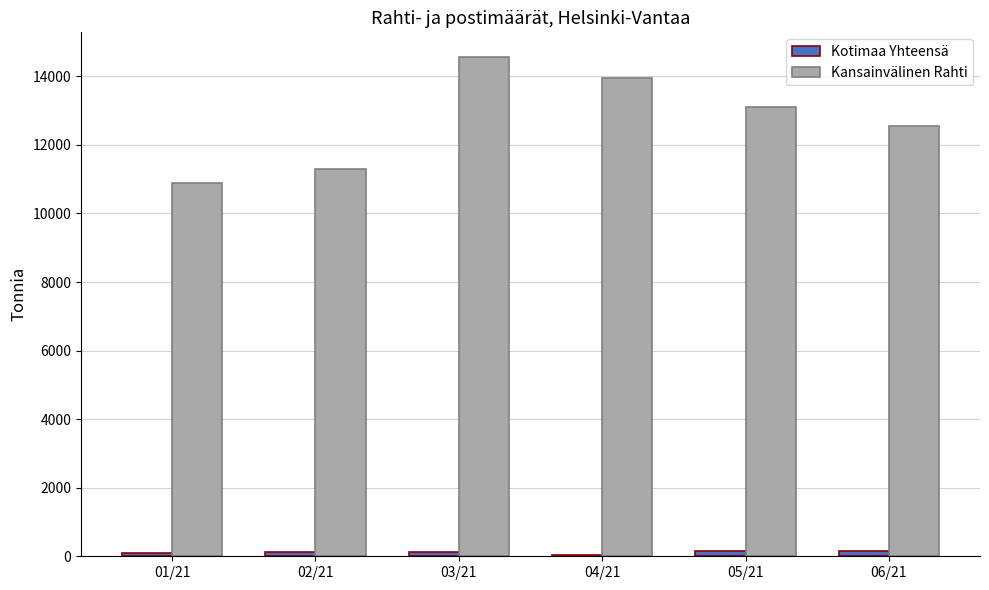

Which series changed the most between 01/21 and 03/21?

Kansainvälinen Rahti